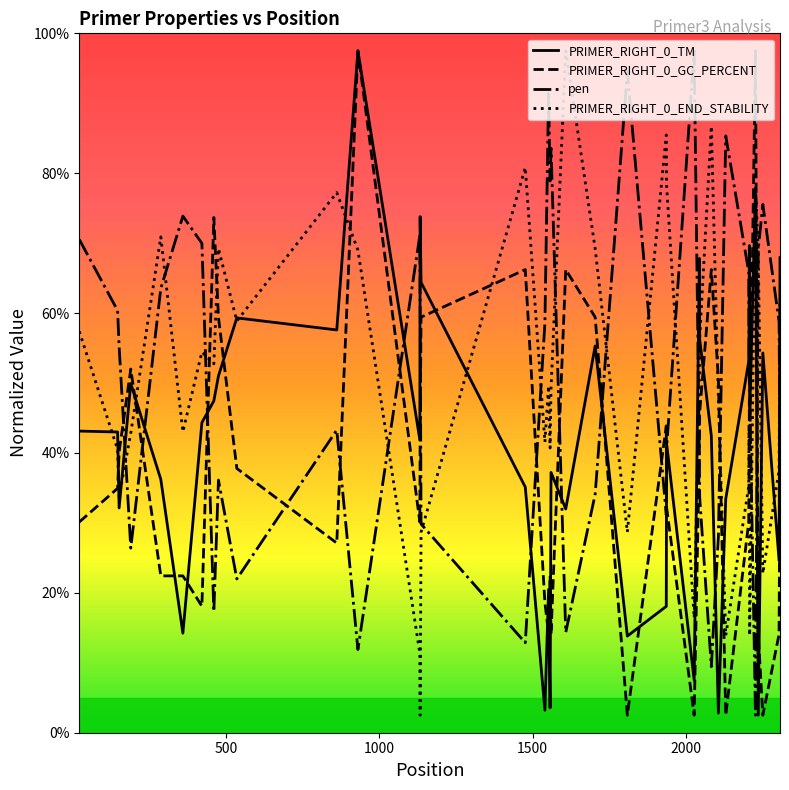

What is the lowest value of the pen series?

2.5